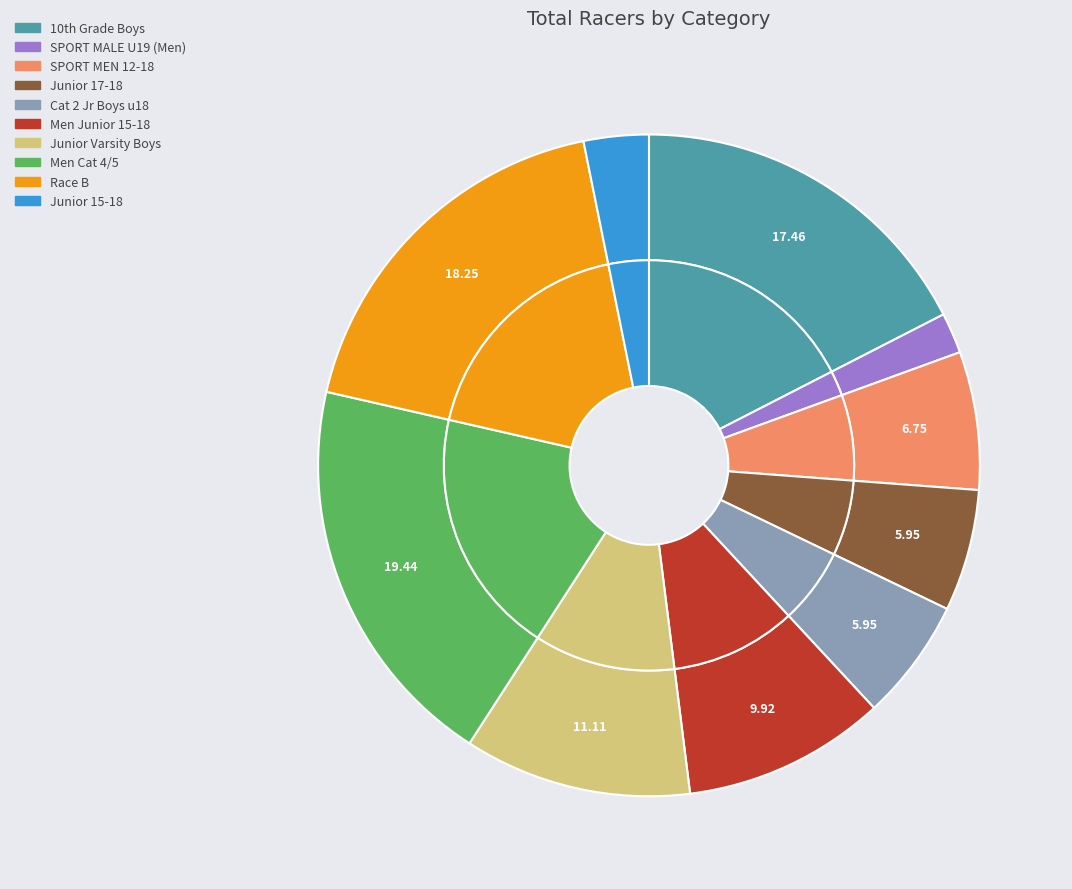

Is it true that Race B is 18% of the pie?

True